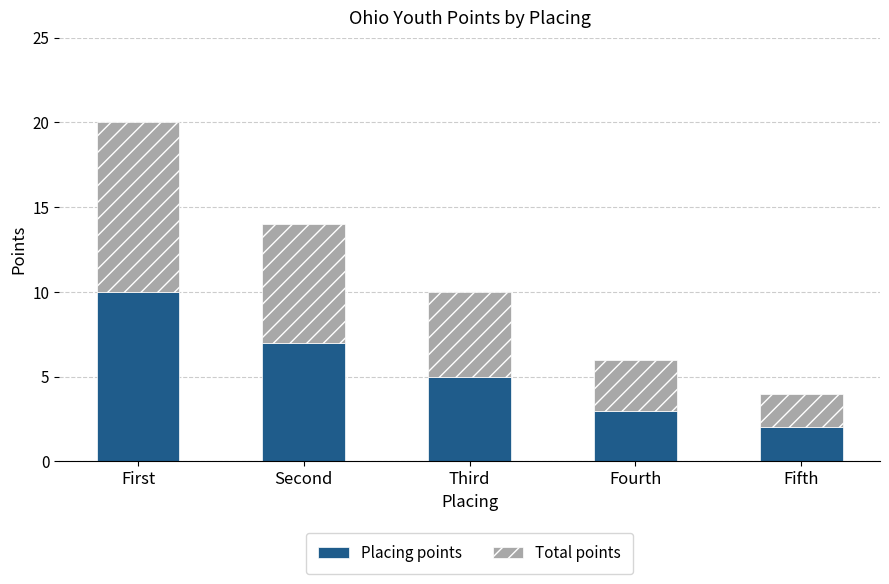

What are all the series names shown in the legend?

Placing points, Total points